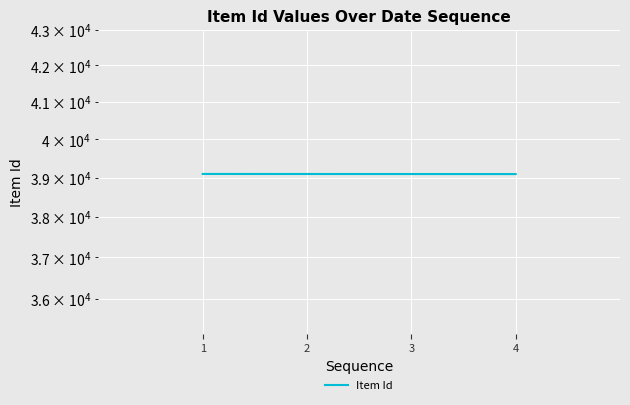

What is the change in value from 1 to 4?

-3